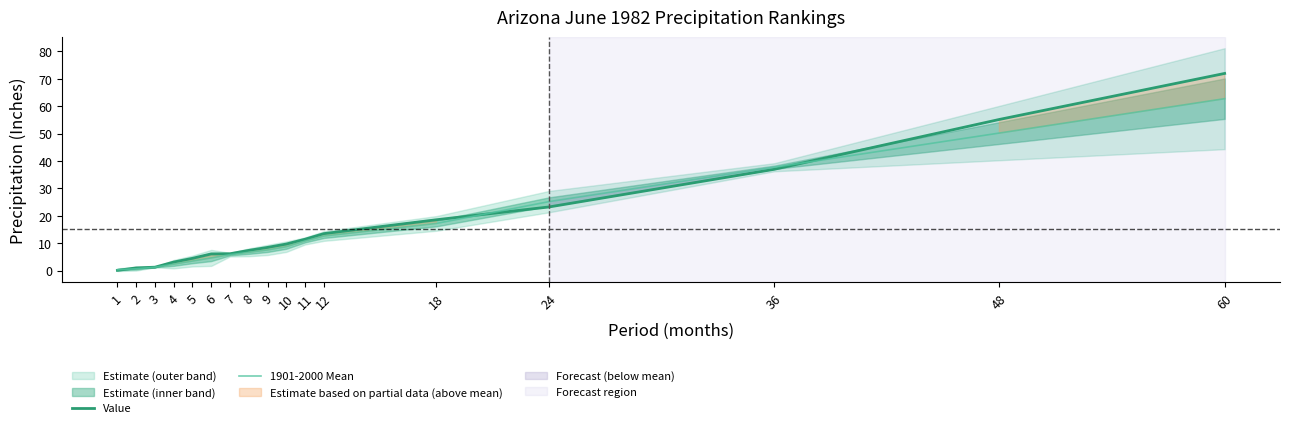

The value of Value at 6 is 9.4. True or false?

False